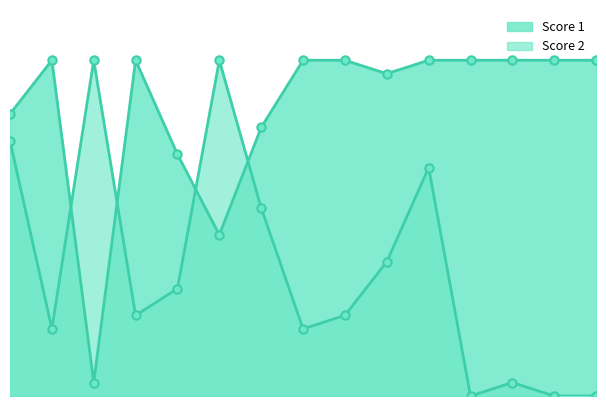

Which label corresponds to the smallest value in the chart?

12